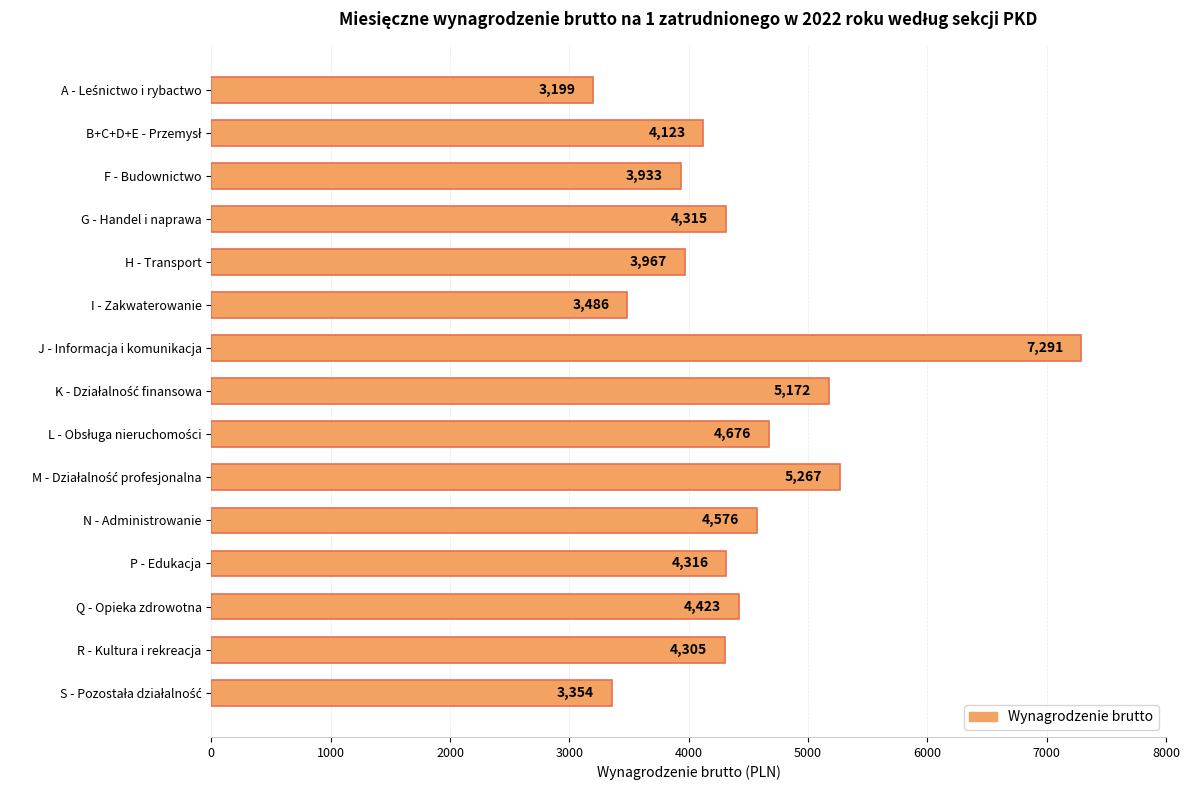

Which label corresponds to the largest value in the chart?

J - Informacja i komunikacja